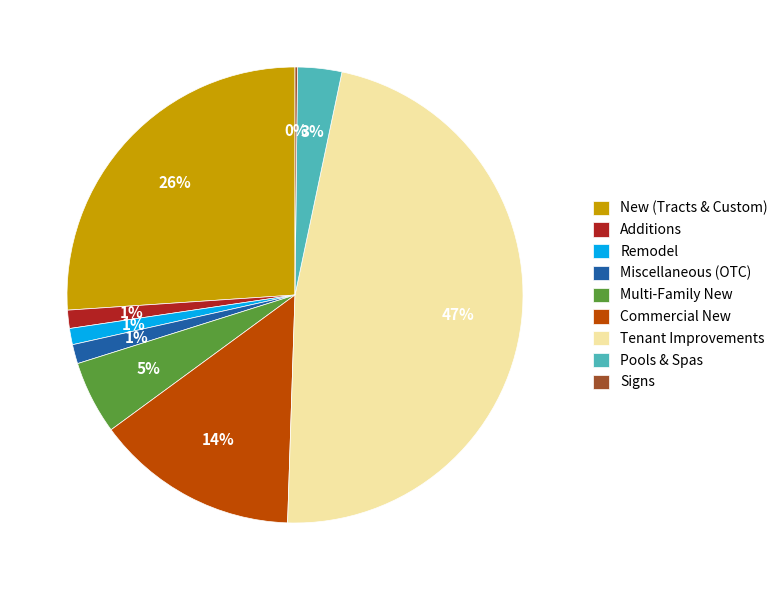

Does any single category account for the majority?

No